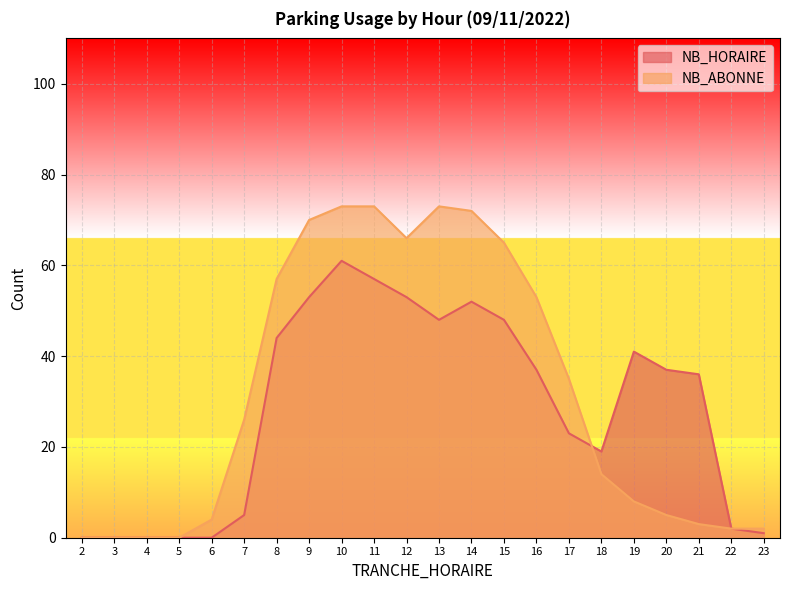

What is the difference between the maximum and second lowest values in the NB_ABONNE series?

73